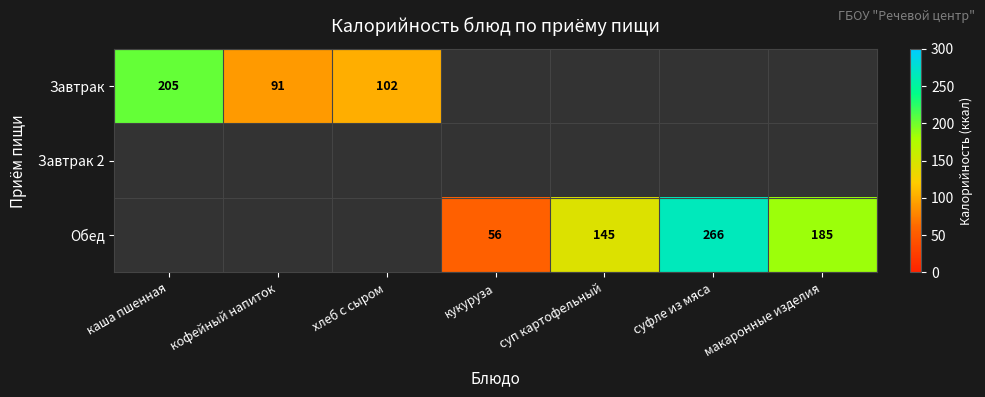

What is the sum of the Обед values at суп картофельный and суфле из мяса?

411